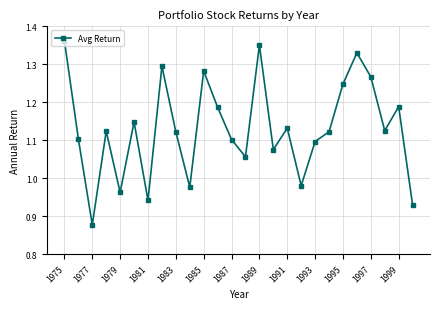

How many points are lower than both their immediate neighbors (excluding endpoints)?

8